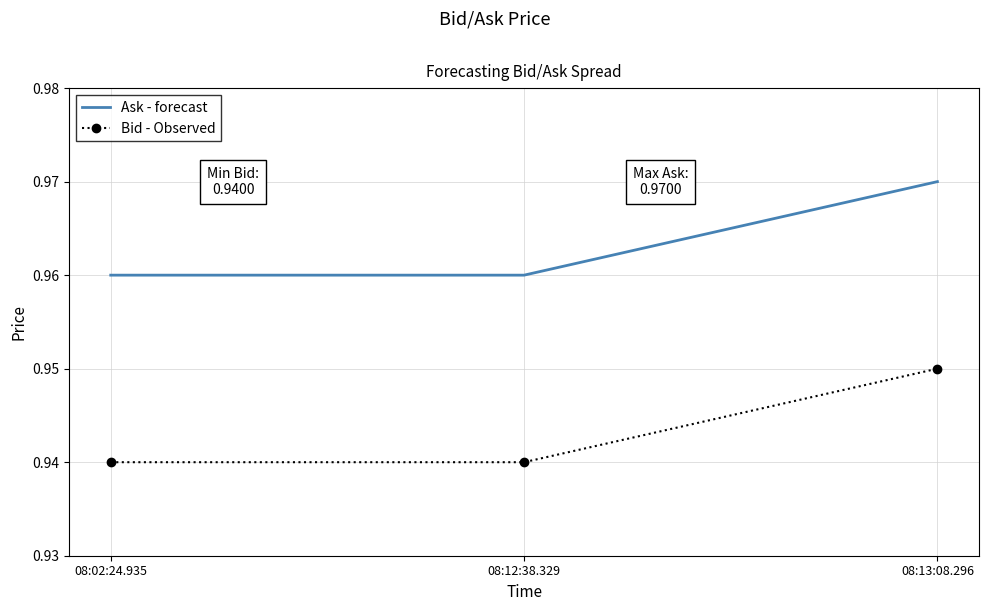

The Bid - Observed series shows 0.6 at 08:12:38.329. True or false?

False